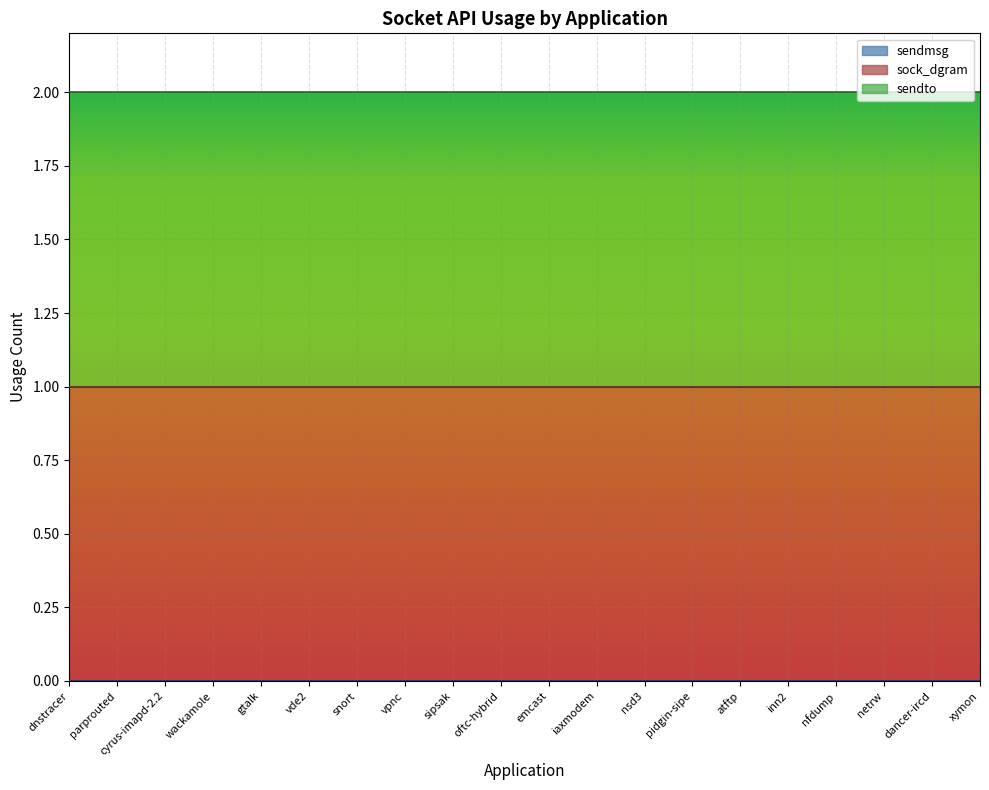

Which series changed the most between snort and netrw?

sendmsg